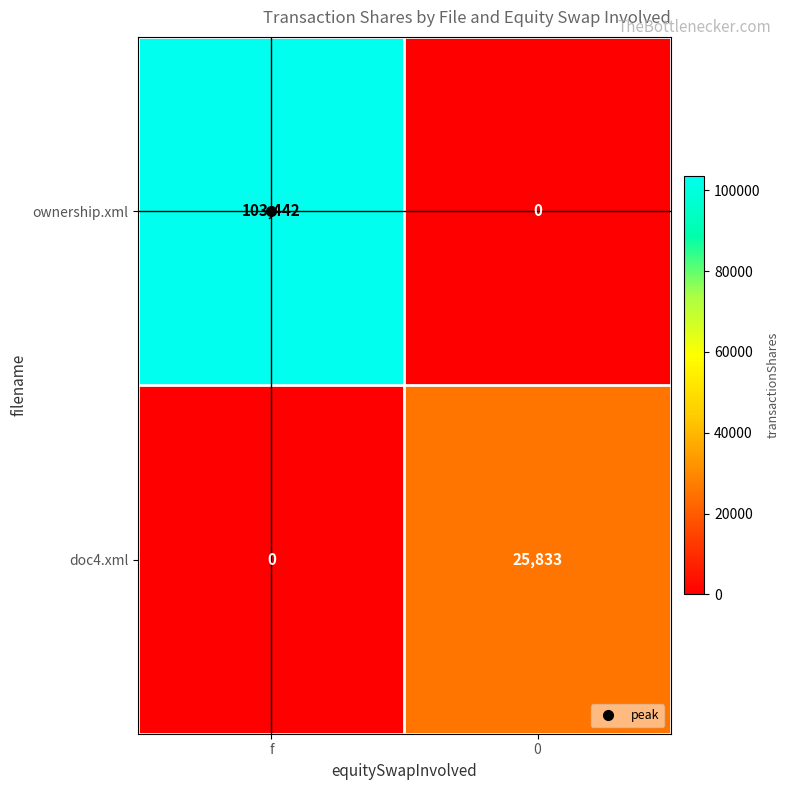

How many data points does each series have?

2